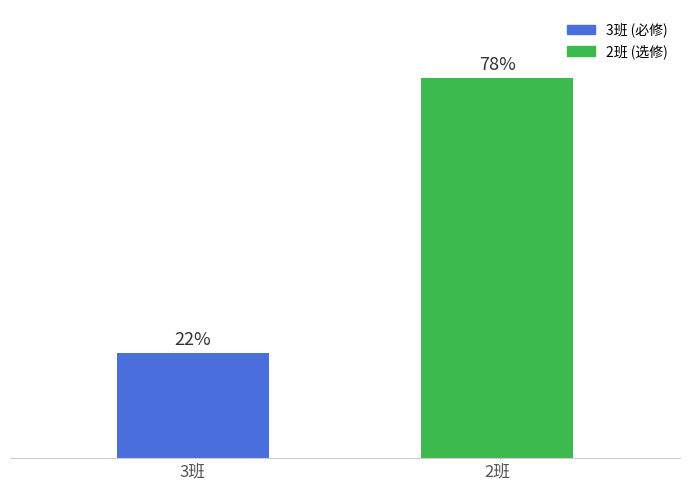

Which has a higher value, 2班 or 3班?

2班